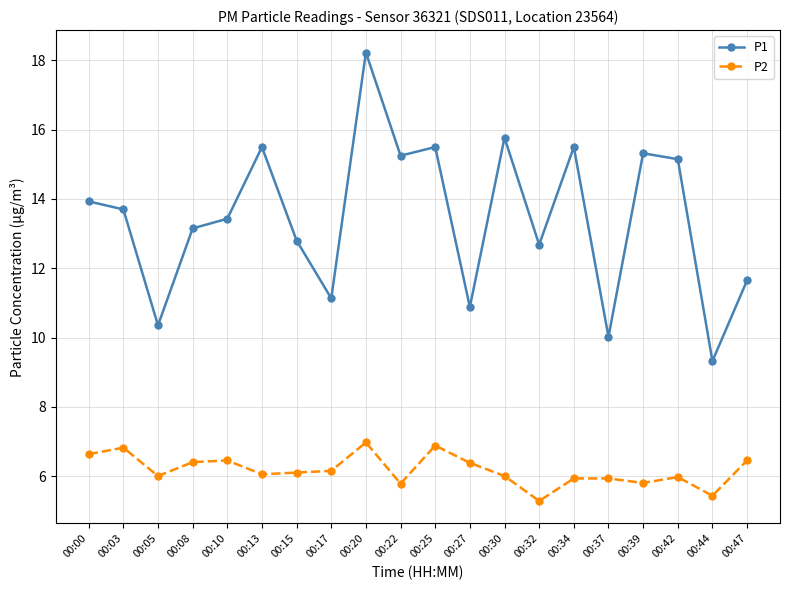

Count the number of data series in this chart.

2